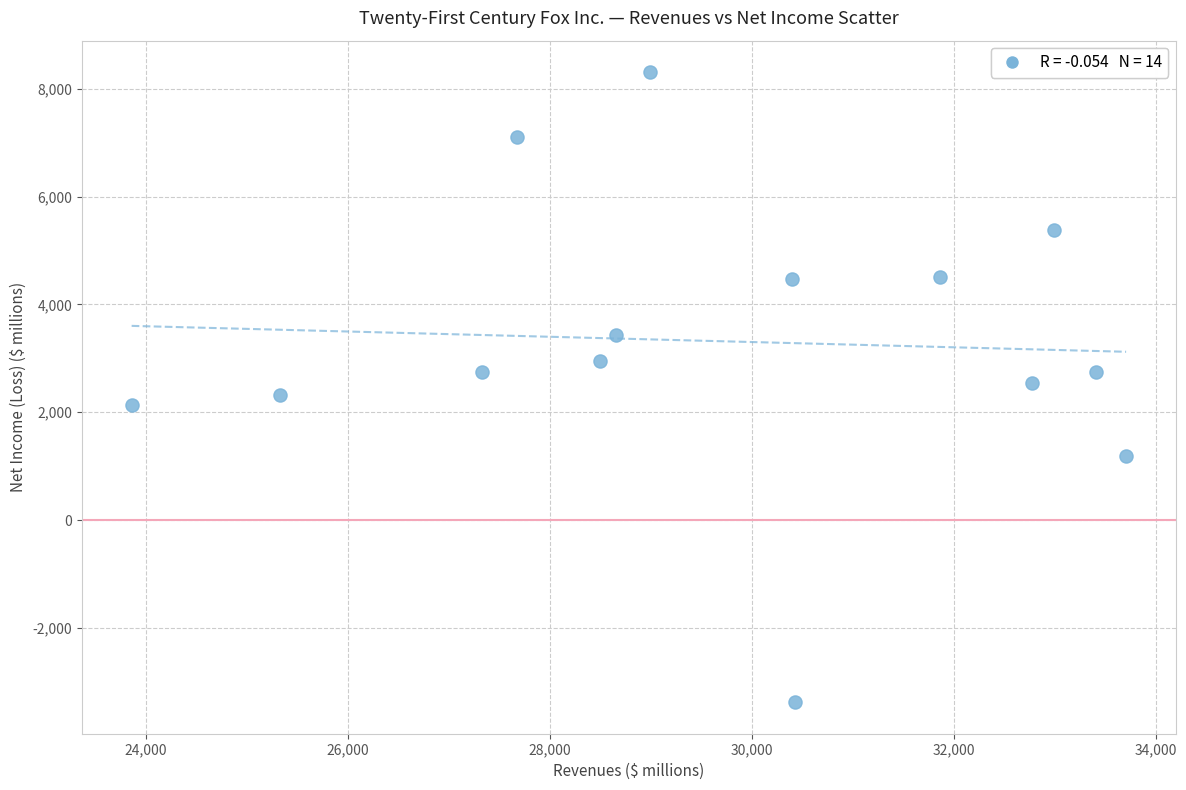

What is the range of X values (max minus min)?

9847